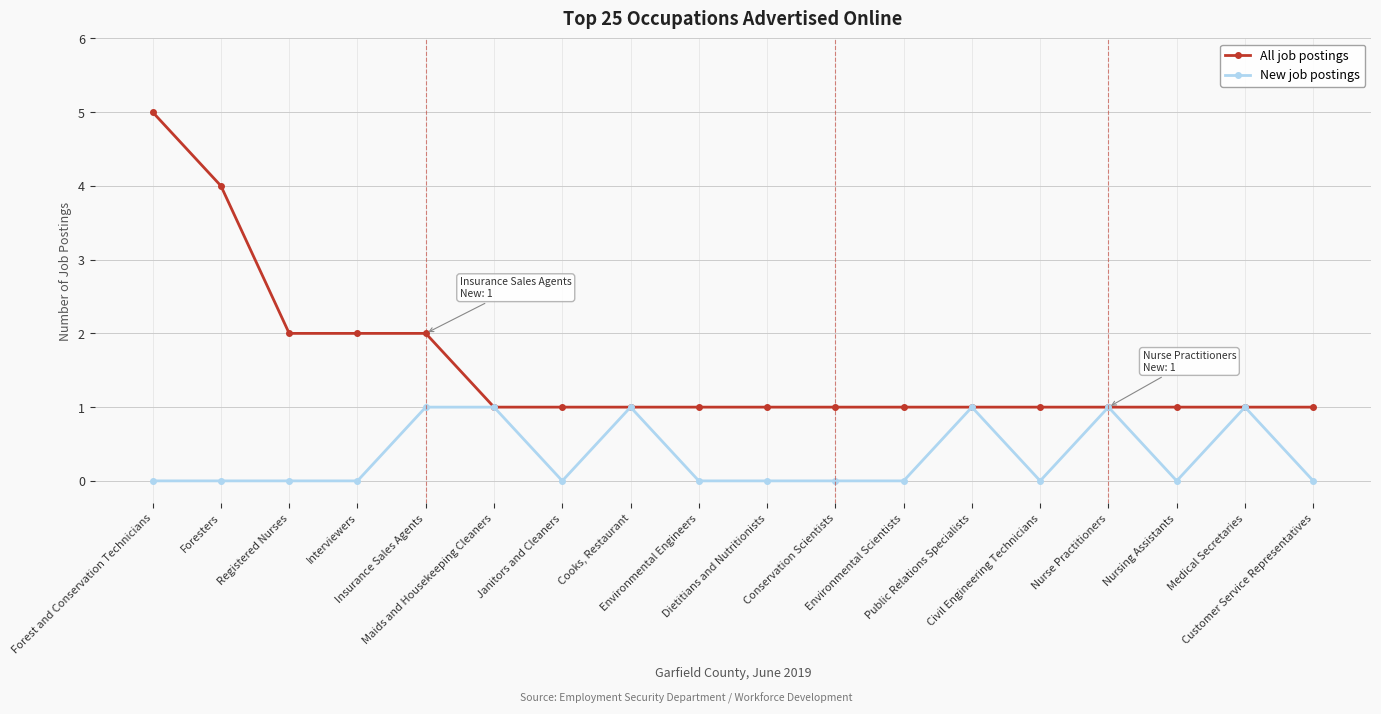

Reading left to right, list all the values displayed in this chart.

All job postings: 5	4	2	2	2	1	1	1	1	1	1	1	1	1	1	1	1	1
New job postings: 0	0	0	0	1	1	0	1	0	0	0	0	1	0	1	0	1	0